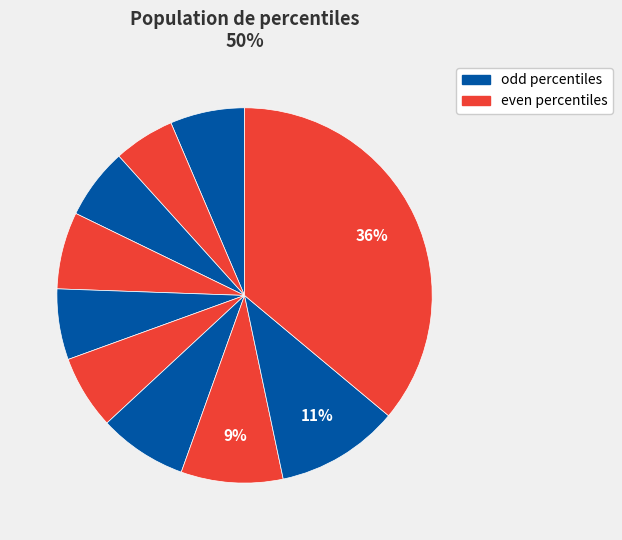

Which category has the biggest portion of the pie?

pct95